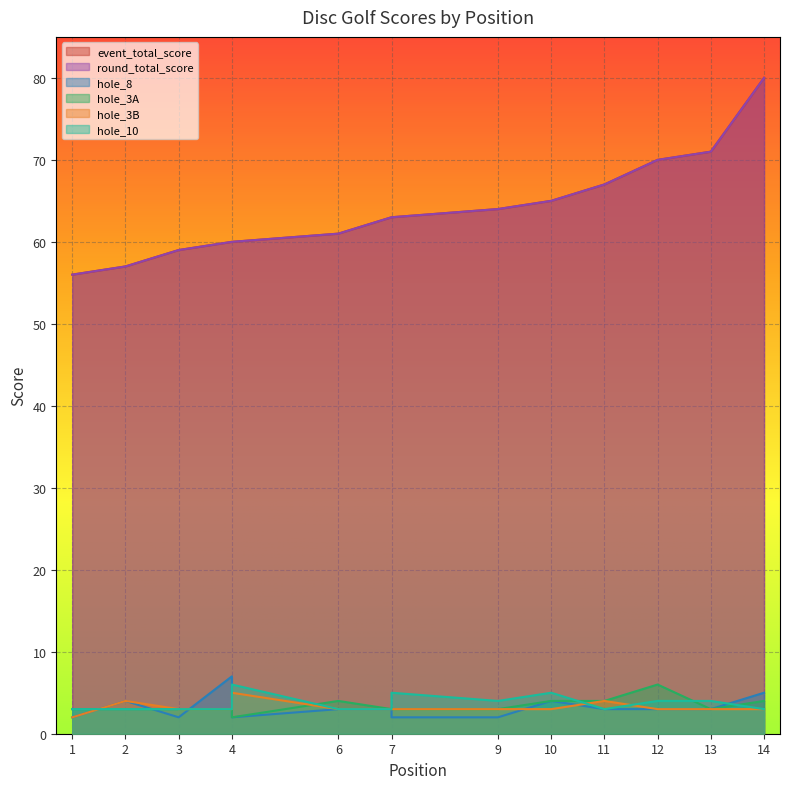

The event_total_score series shows 63 at 7. True or false?

True